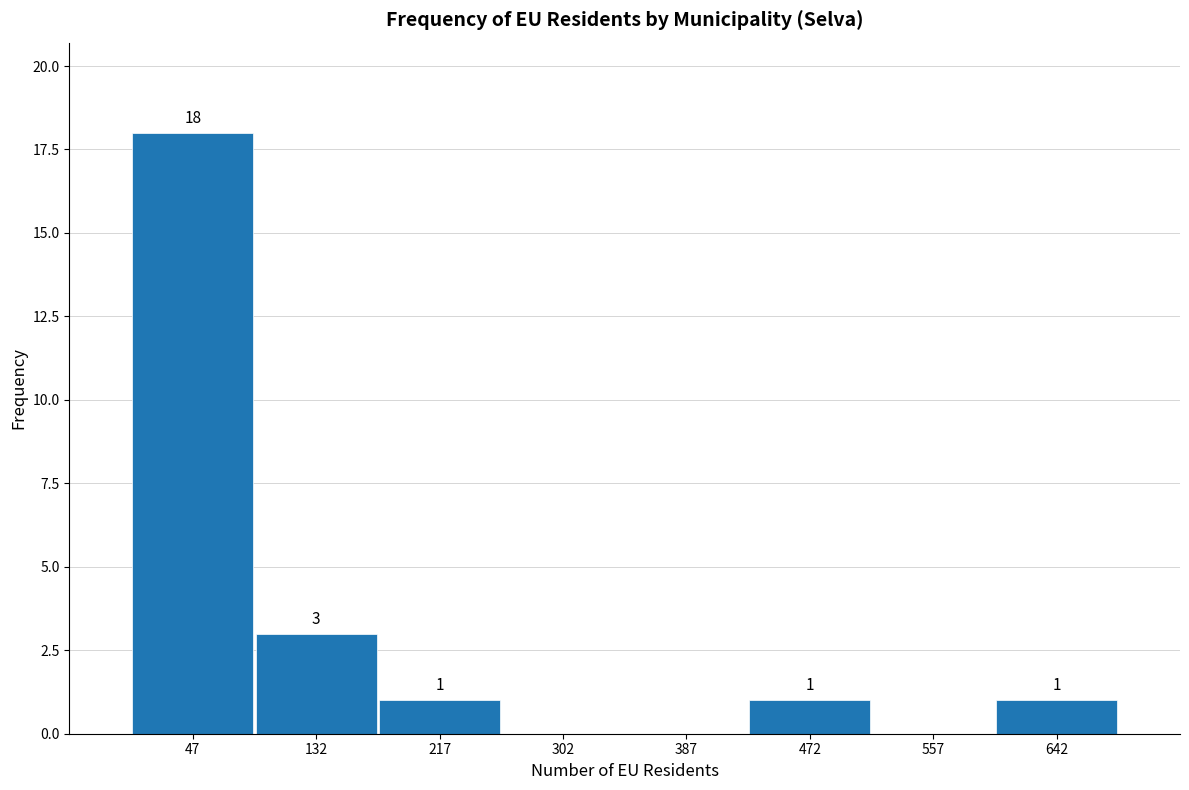

Over which range of the x-axis is the bar tallest?

0 to 90